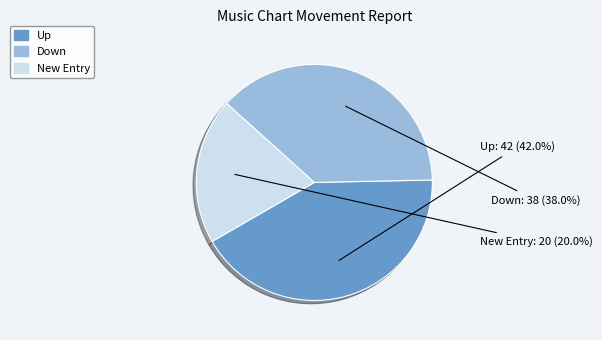

Does any single category account for the majority?

No